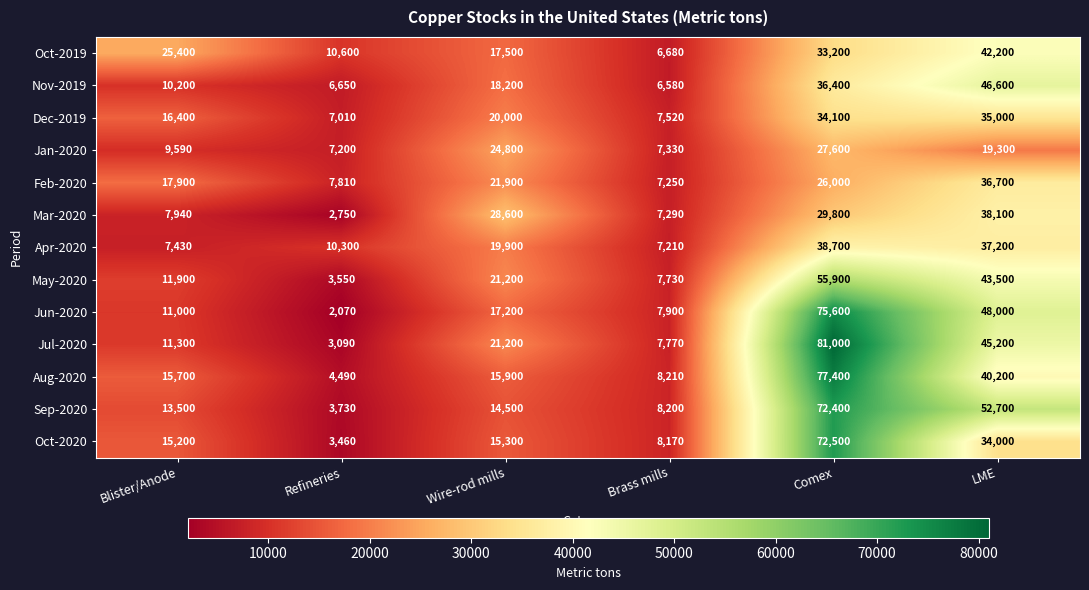

At which category is the sum across all series the highest?

Comex